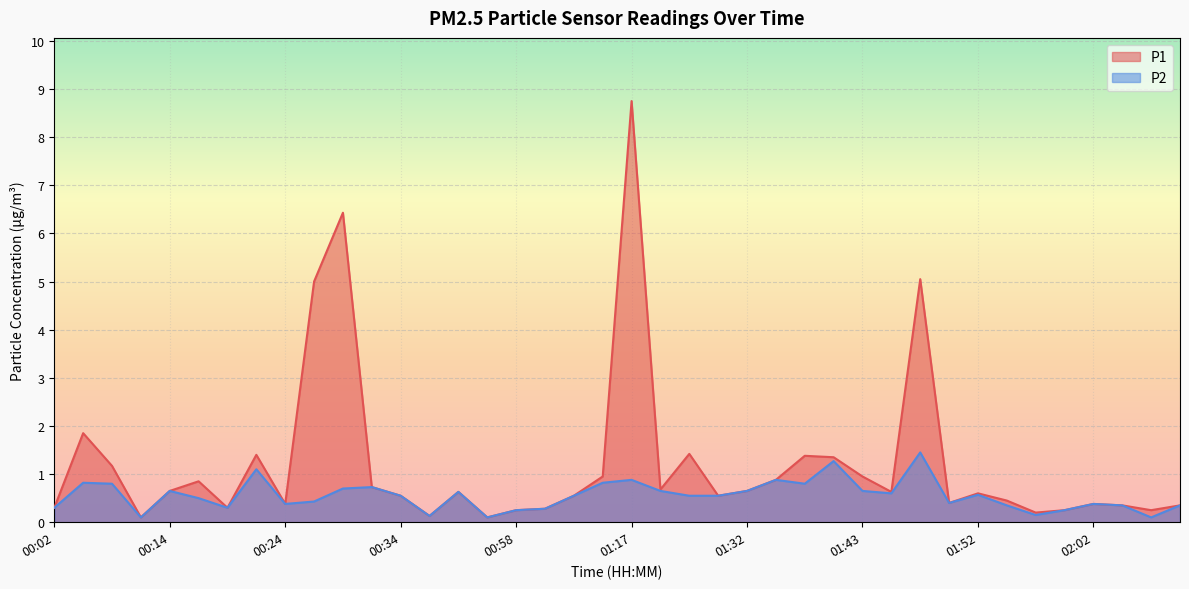

Between 00:47 and 01:27, which series saw the biggest shift?

P1